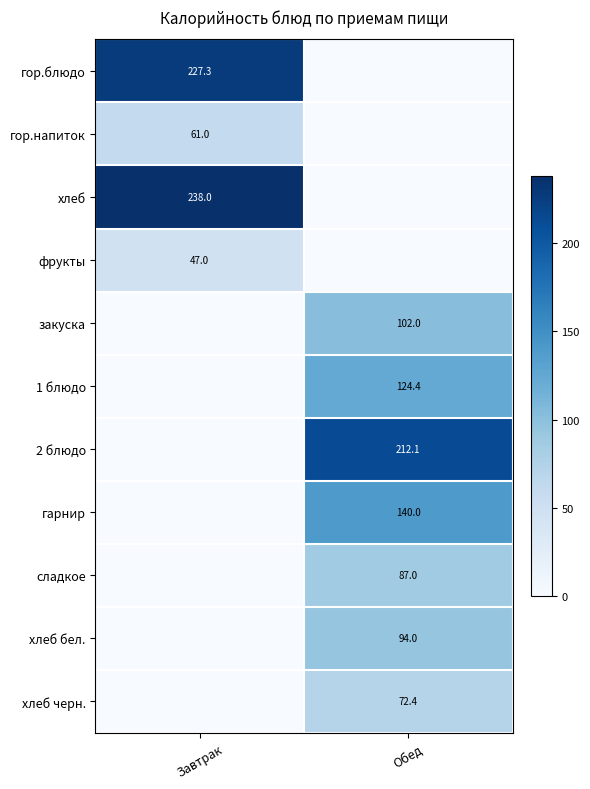

True or false: 2 блюдо has a value of 212.1 at Обед.

True